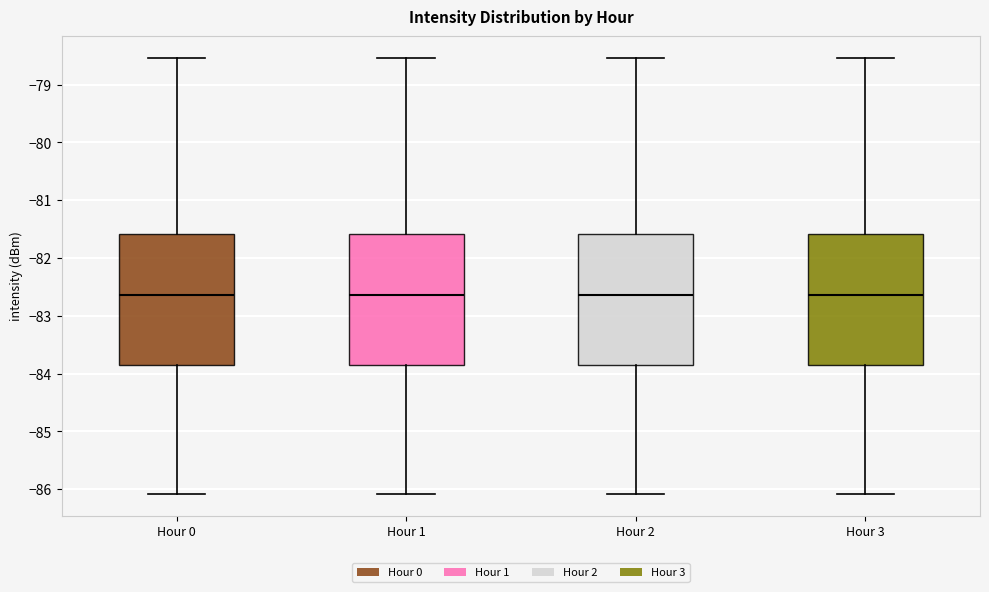

Where does the upper whisker of the box for Hour 1 end on the y-axis? The values are not printed on the chart, so give them approximately, as read against the axis.

-78.5